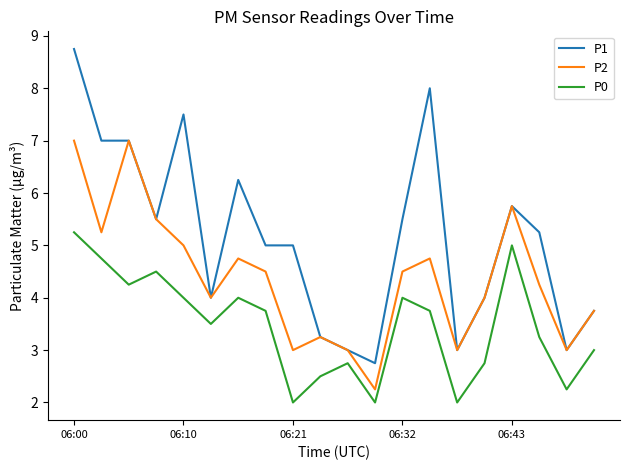

True or false: P0 and P1 cross at least once.

False